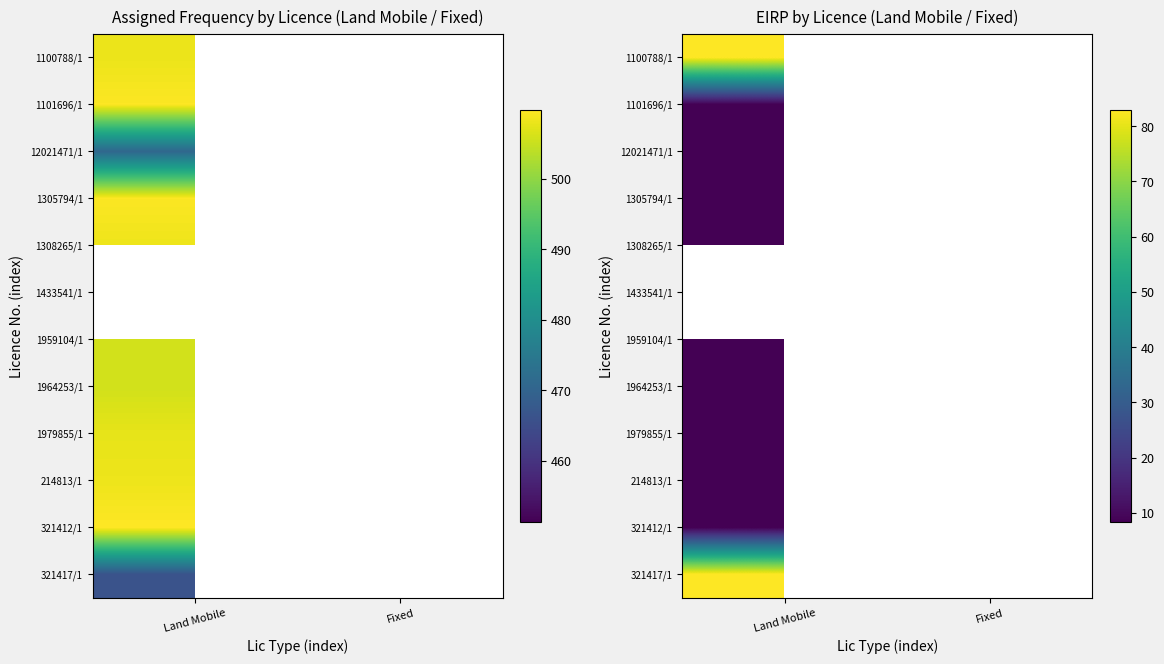

Rank the series by their maximum value, from lowest to highest.

1101696/1, 12021471/1, 1305794/1, 1308265/1, 1433541/1, 1959104/1, 1964253/1, 1979855/1, 214813/1, 321412/1, 1100788/1, 321417/1